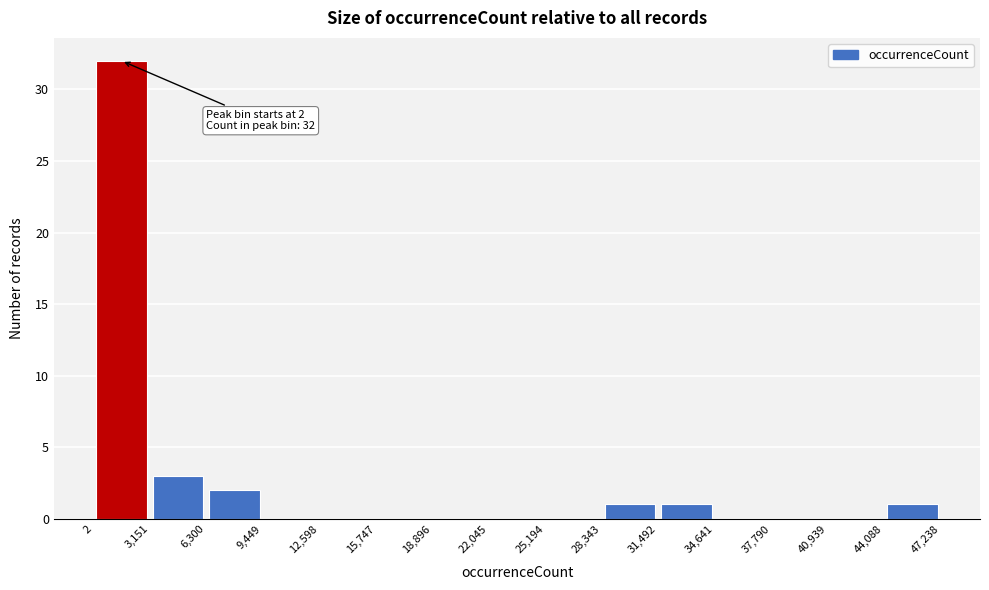

Over which range of the x-axis is the bar tallest?

2 to 3,151